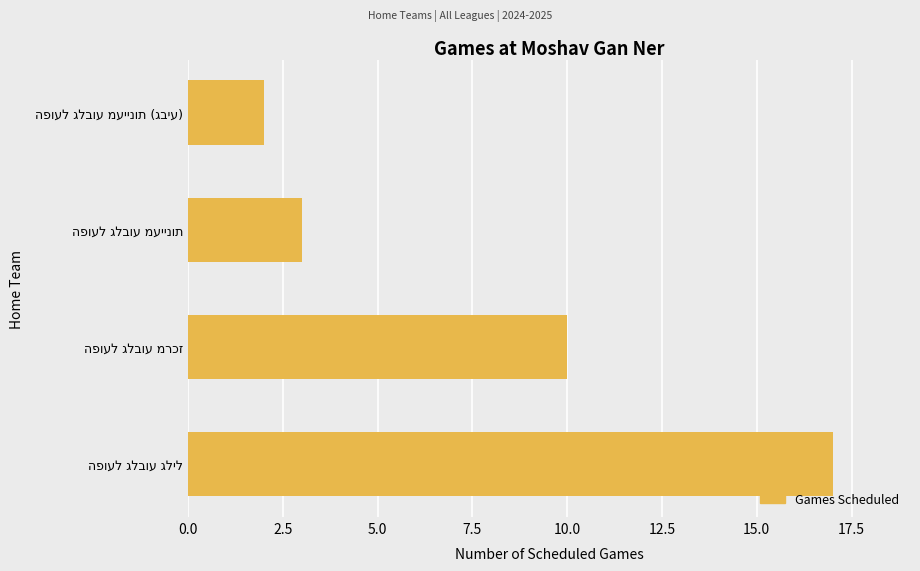

What is the minimum value shown in the chart?

2